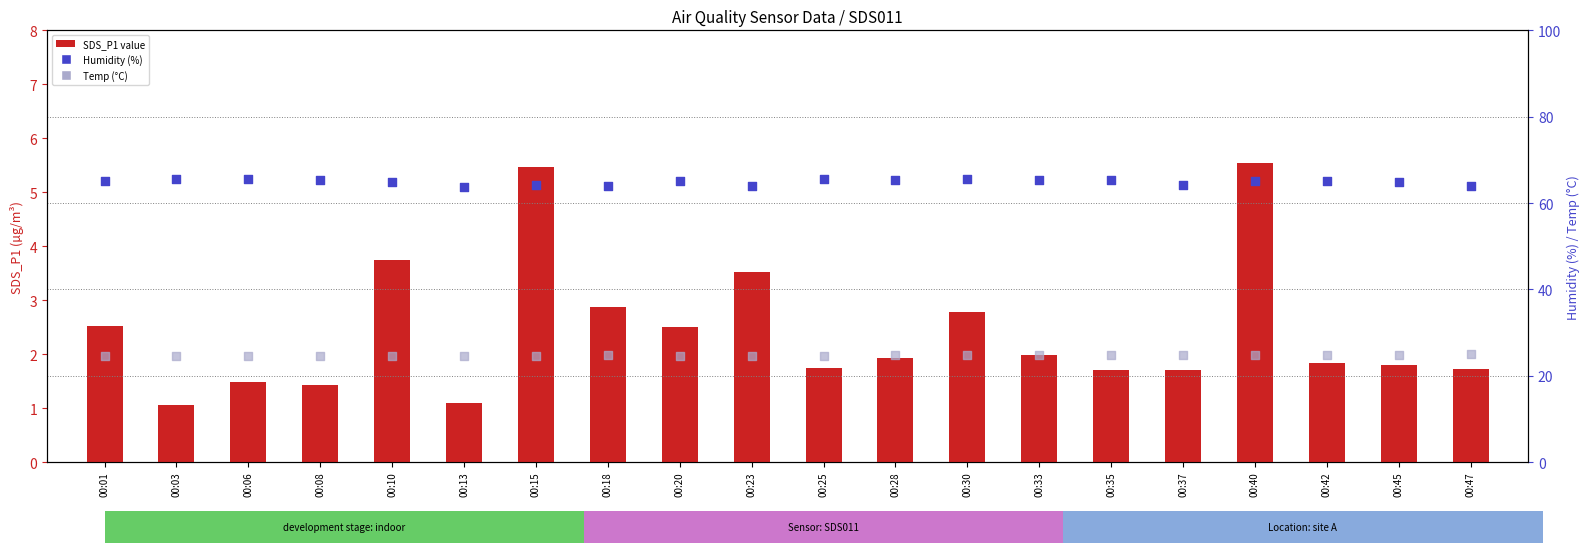

Is the value of Humidity (%) at 00:23 greater than the value of Temp (°C) at 00:25?

Yes